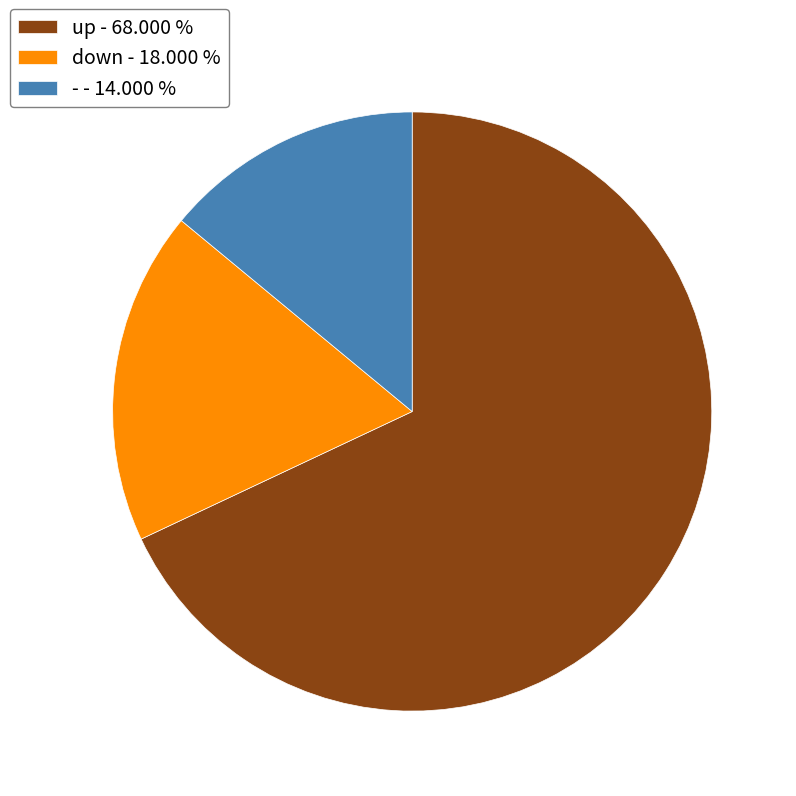

Combined, do - - 14.000 % and down - 18.000 % account for over 50%?

No